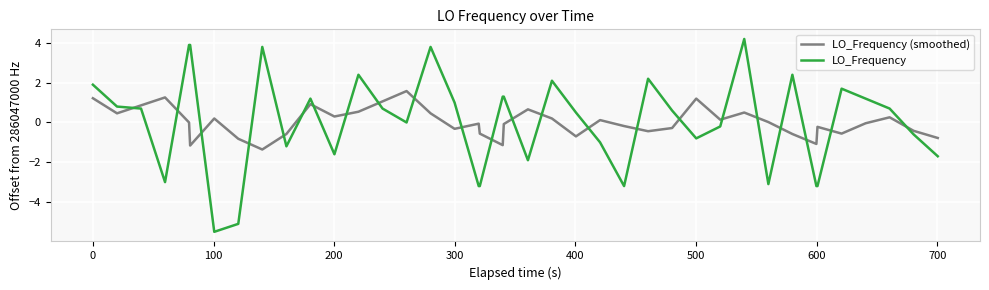

Which series ends up on top after the final intersection of LO_Frequency (smoothed) and LO_Frequency?

LO_Frequency (smoothed)